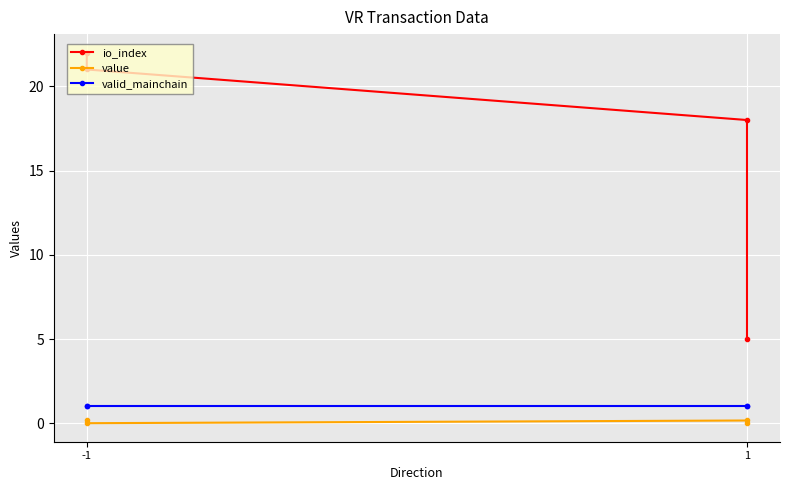

Which category has the lowest value in the valid_mainchain series?

-1